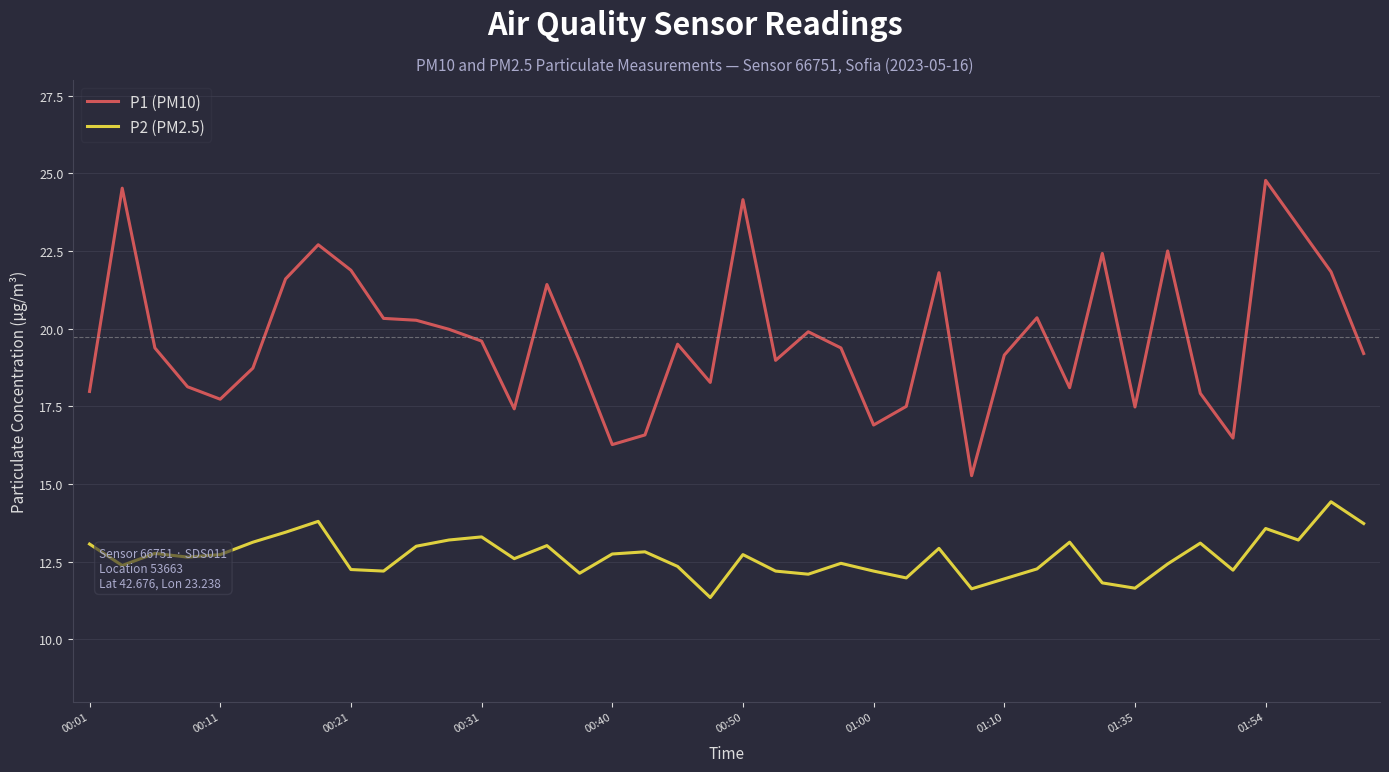

What is the minimum value for P1 (PM10)?

15.3